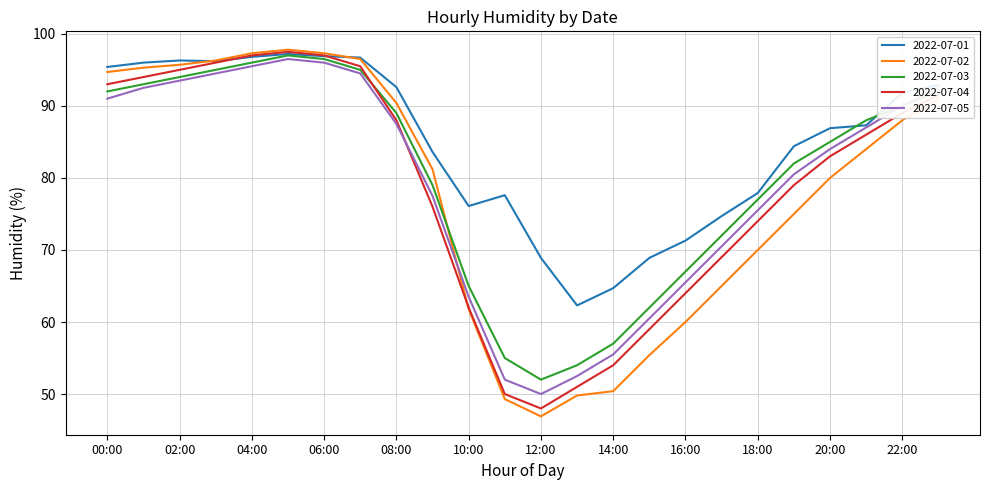

Which series ends up on top after the final intersection of 2022-07-02 and 2022-07-05?

2022-07-05